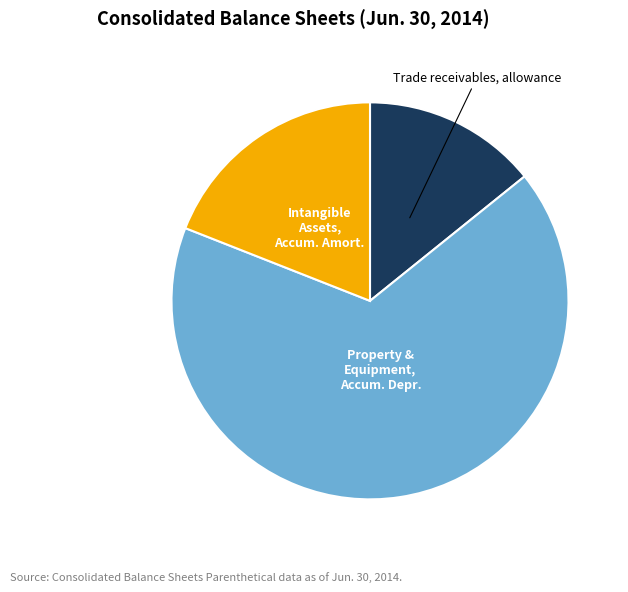

Is there a majority slice in this chart?

Yes